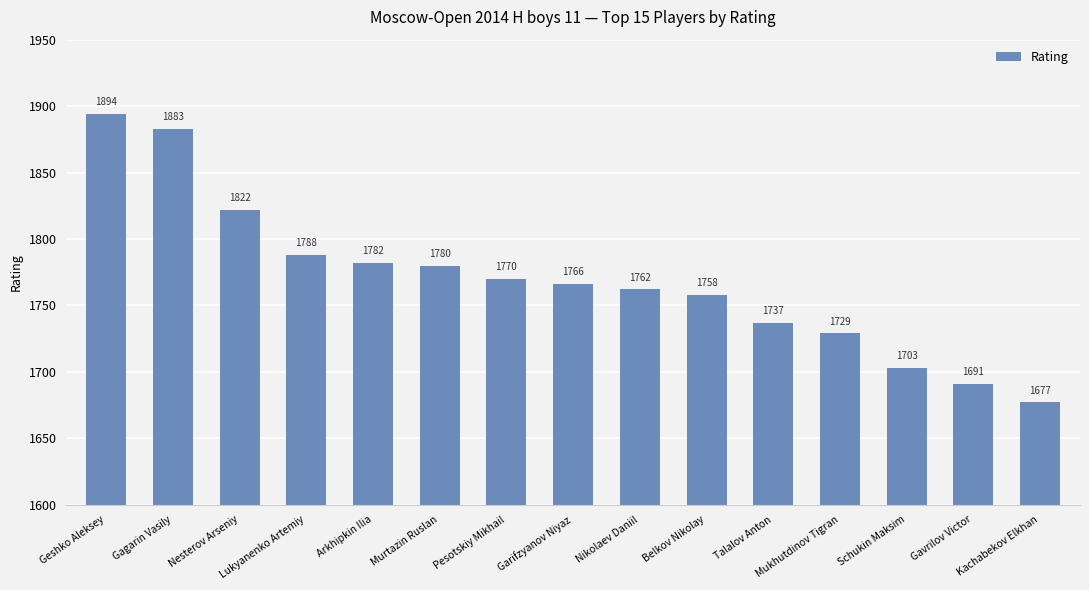

What is the average value?

1769